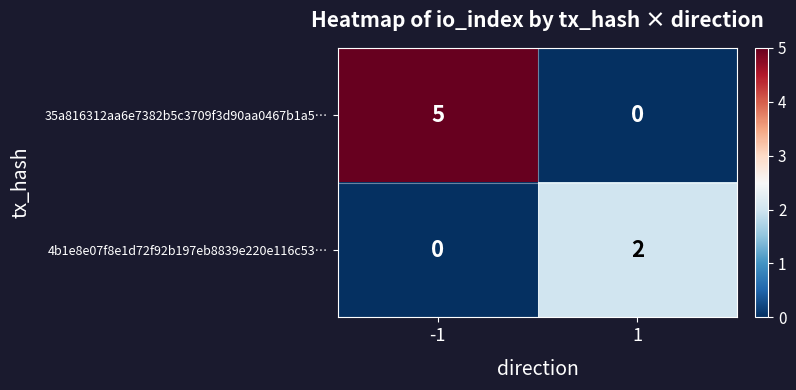

Which series has the widest spread of values?

35a816312aa6e7382b5c3709f3d90aa0467b1a5…